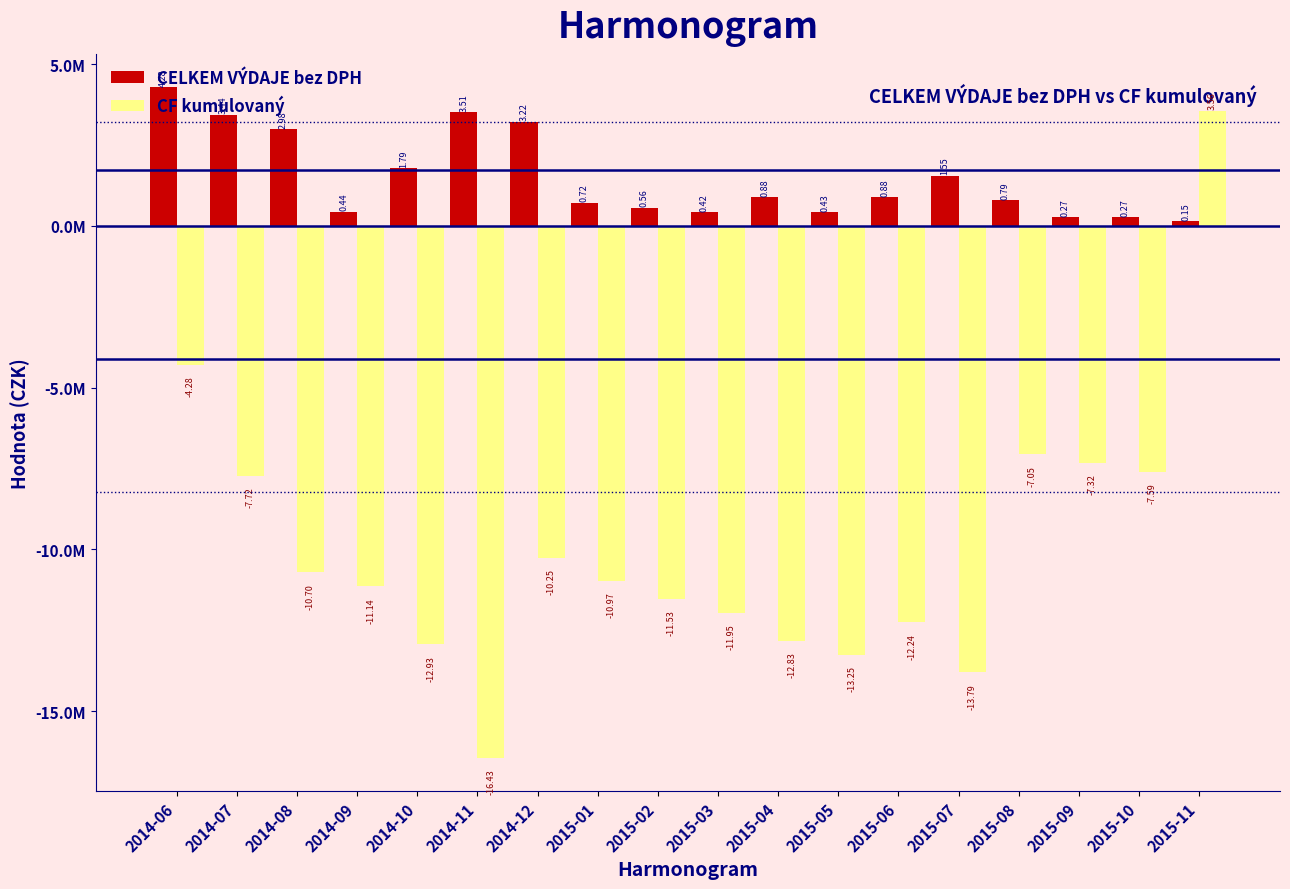

What are all the series names shown in the legend?

CELKEM VÝDAJE bez DPH, CF kumulovaný